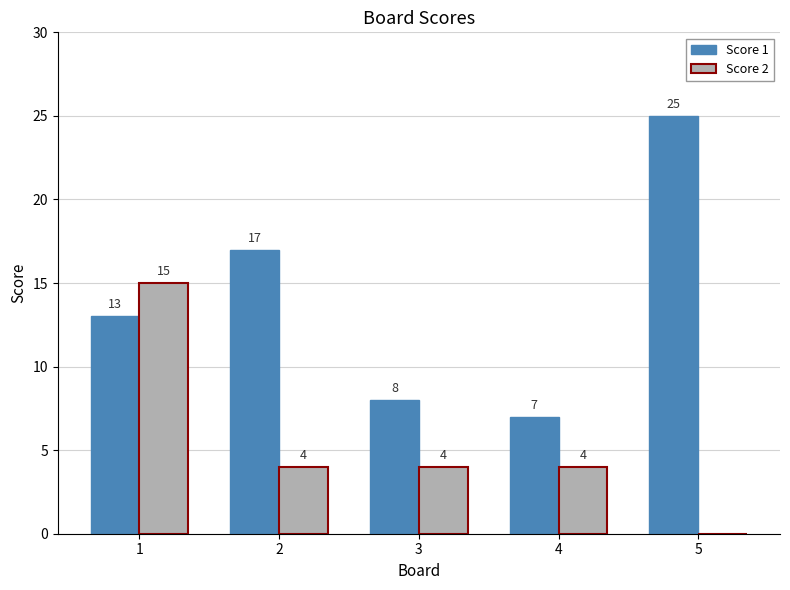

Reading left to right, extract all data points from this chart.

Score 1: 1=13	2=17	3=8	4=7	5=25
Score 2: 1=15	2=4	3=4	4=4	5=0